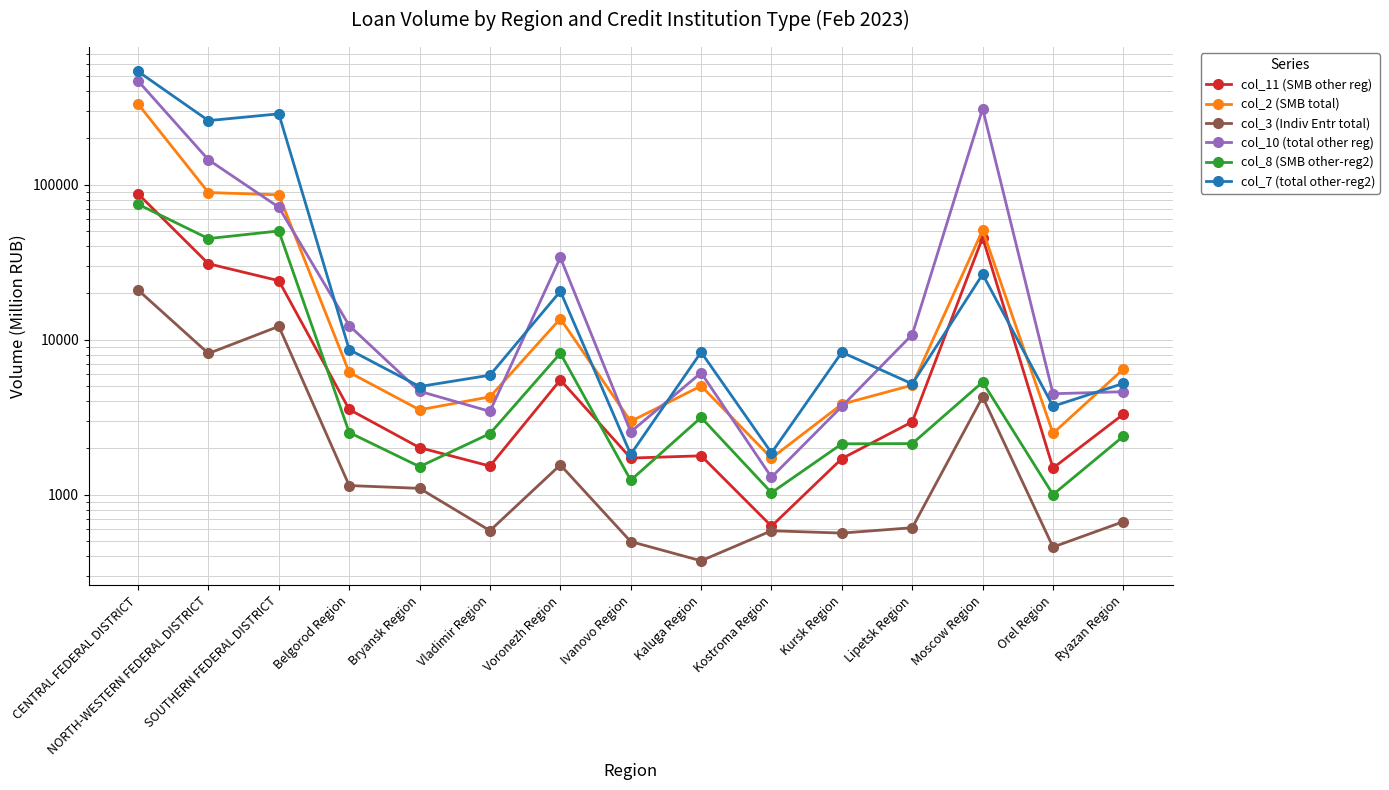

Between Belgorod Region and Vladimir Region, which is larger?

Belgorod Region